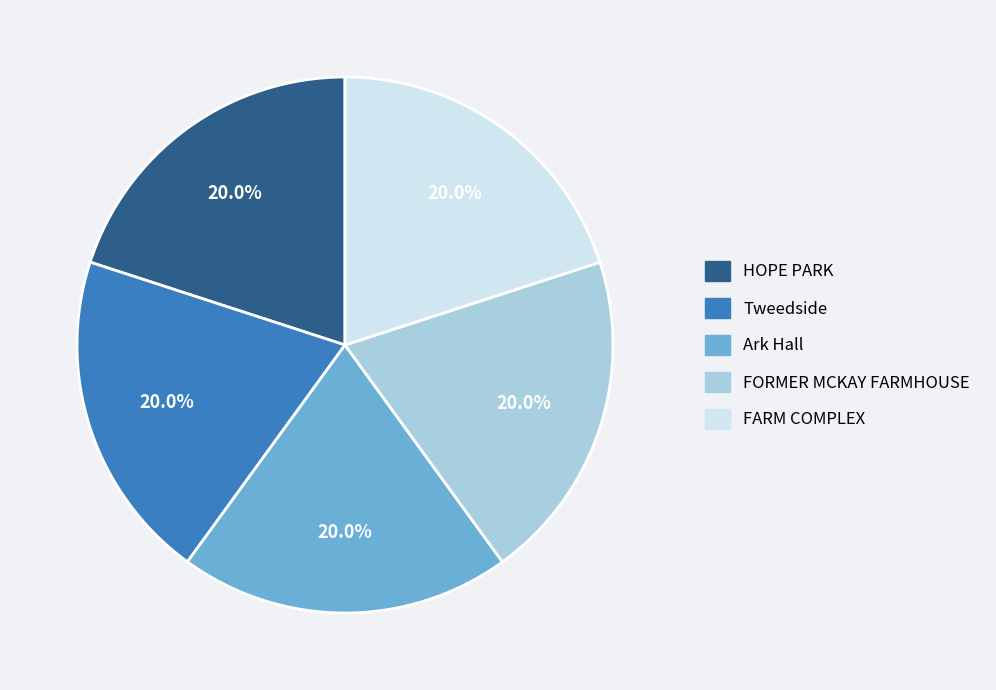

How many slices are in this pie chart?

5